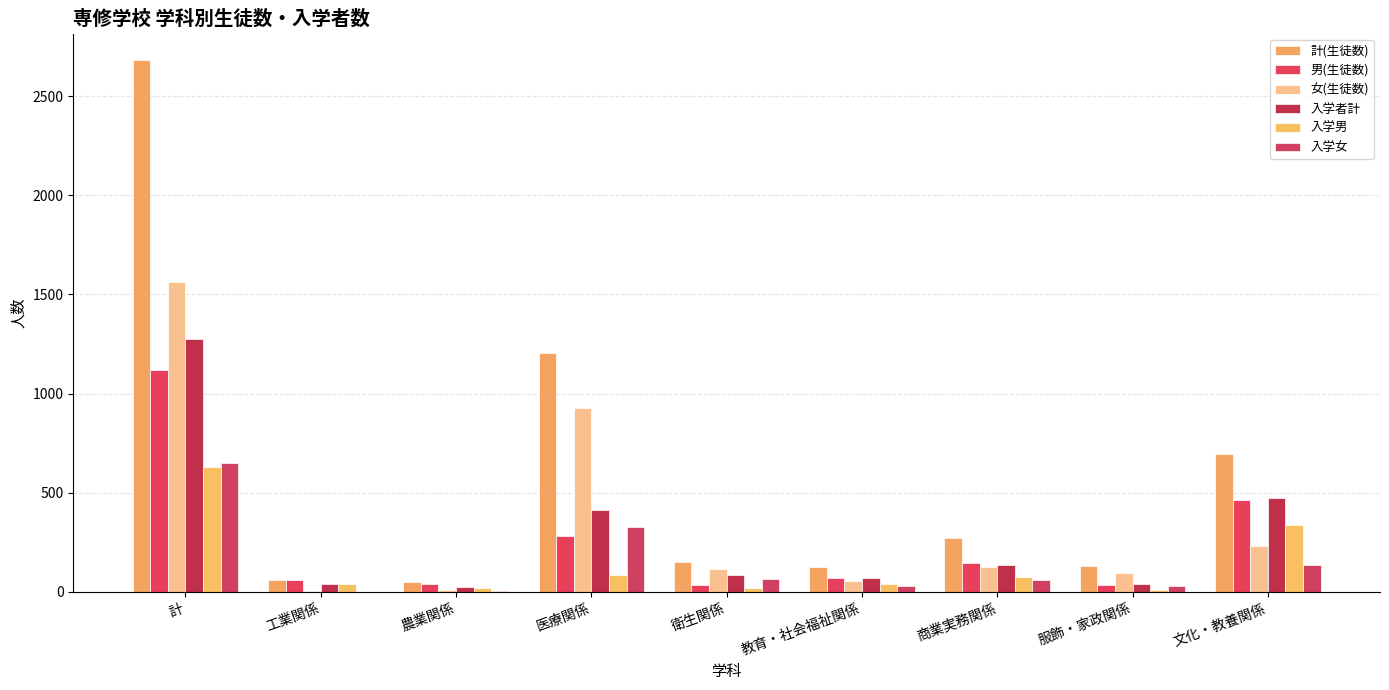

What is the label of the 6th bar from the left?

教育・社会福祉関係